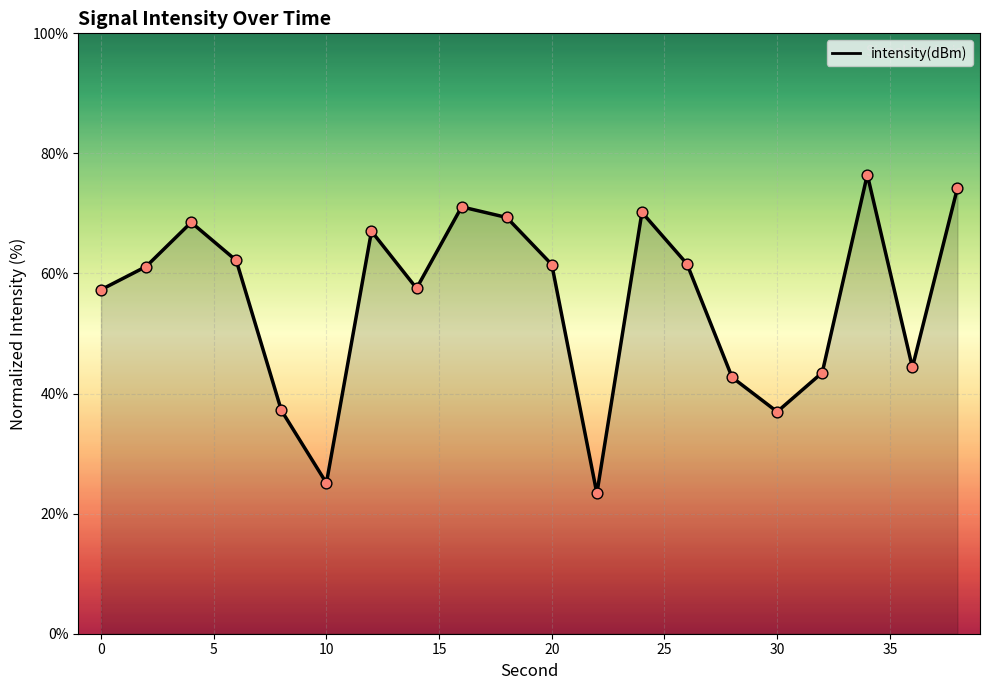

What is the greatest value displayed?

76.5